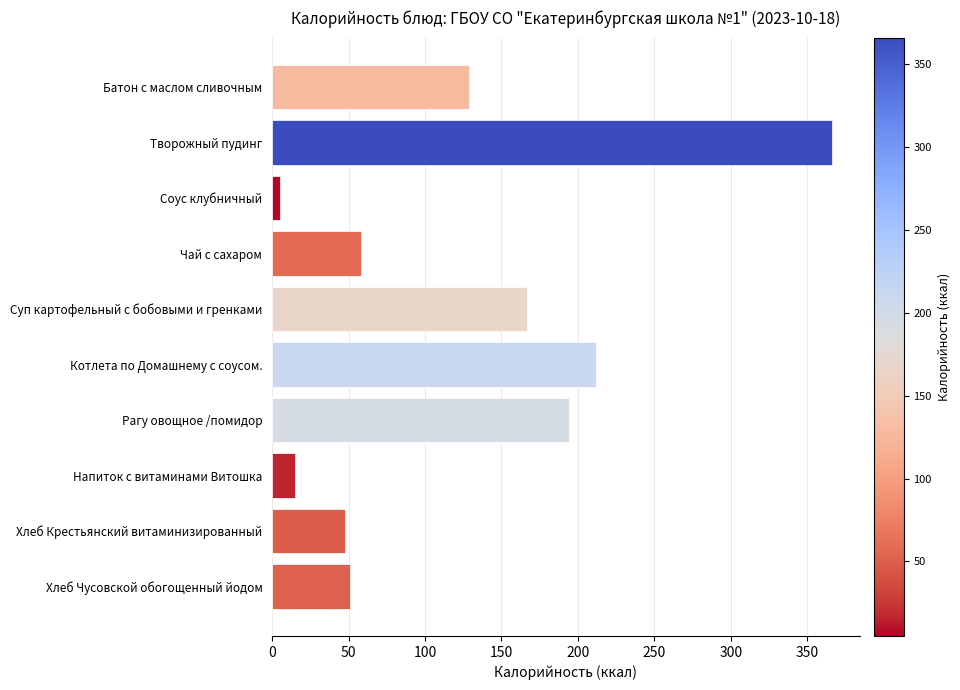

How many data points are less than 129?

5